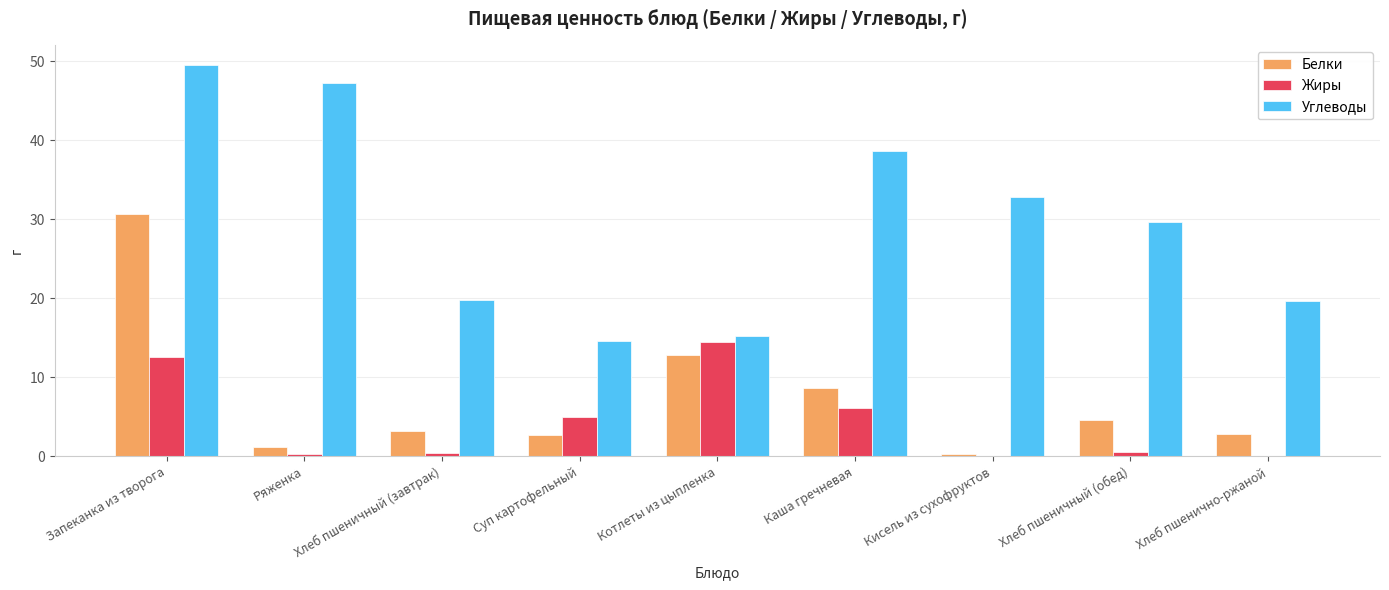

At which label does Жиры reach its peak?

Котлеты из цыпленка